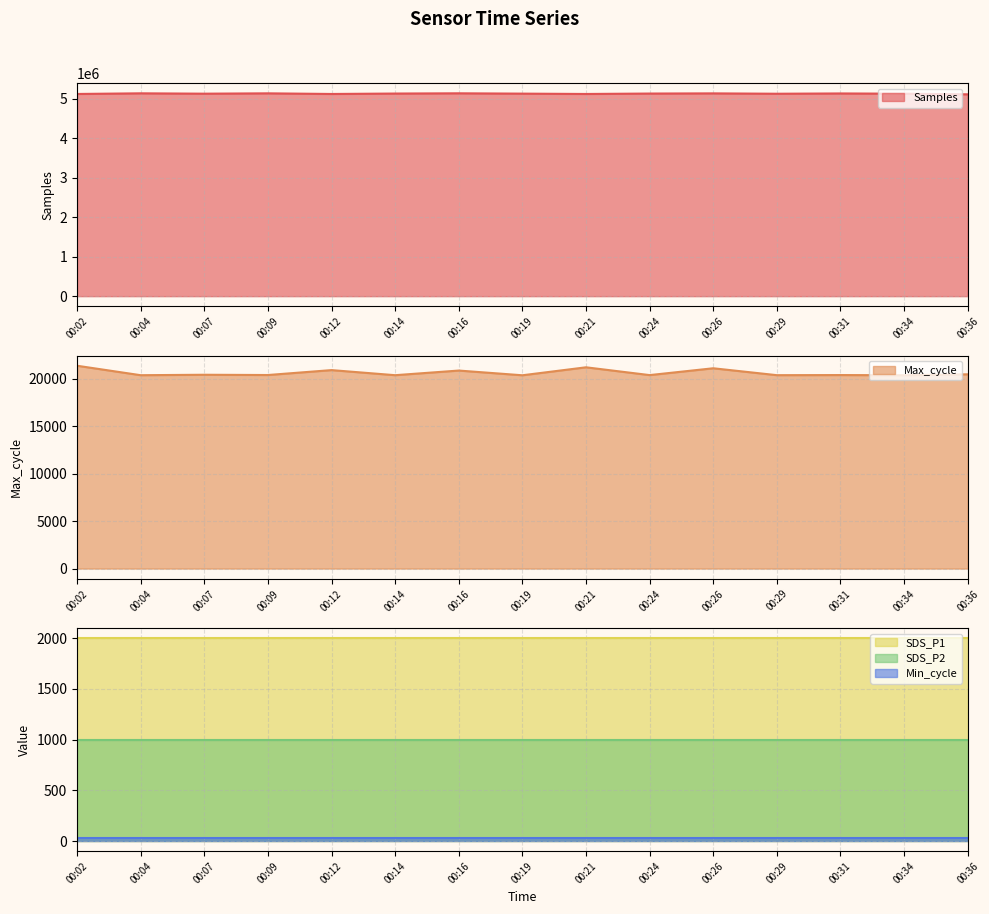

Reading left to right, extract all data points from this chart.

Samples: 00:02=5119565.0	00:04=5135916.0	00:07=5126891.0	00:09=5135515.0	00:12=5119461.0	00:14=5130246.0	00:16=5136250.0	00:19=5128069.0	00:21=5119494.0	00:24=5130182.0	00:26=5134481.0	00:29=5125408.0	00:31=5132600.0	00:34=5126342.0	00:36=5110739.0
Max_cycle: 00:02=21391.0	00:04=20393.0	00:07=20440.0	00:09=20412.0	00:12=20930.0	00:14=20394.0	00:16=20883.0	00:19=20385.0	00:21=21226.0	00:24=20404.0	00:26=21124.0	00:29=20396.0	00:31=20408.0	00:34=20389.0	00:36=20487.0
SDS_P1: 00:02=1999.9	00:04=1999.9	00:07=1999.9	00:09=1999.9	00:12=1999.9	00:14=1999.9	00:16=1999.9	00:19=1999.9	00:21=1999.9	00:24=1999.9	00:26=1999.9	00:29=1999.9	00:31=1999.9	00:34=1999.9	00:36=1999.9
SDS_P2: 00:02=999.9	00:04=999.9	00:07=999.9	00:09=999.9	00:12=999.9	00:14=999.9	00:16=999.9	00:19=999.9	00:21=999.9	00:24=999.9	00:26=999.9	00:29=999.9	00:31=999.9	00:34=999.9	00:36=999.9
Min_cycle: 00:02=27.0	00:04=27.0	00:07=27.0	00:09=27.0	00:12=27.0	00:14=27.0	00:16=27.0	00:19=27.0	00:21=27.0	00:24=27.0	00:26=27.0	00:29=27.0	00:31=27.0	00:34=27.0	00:36=27.0